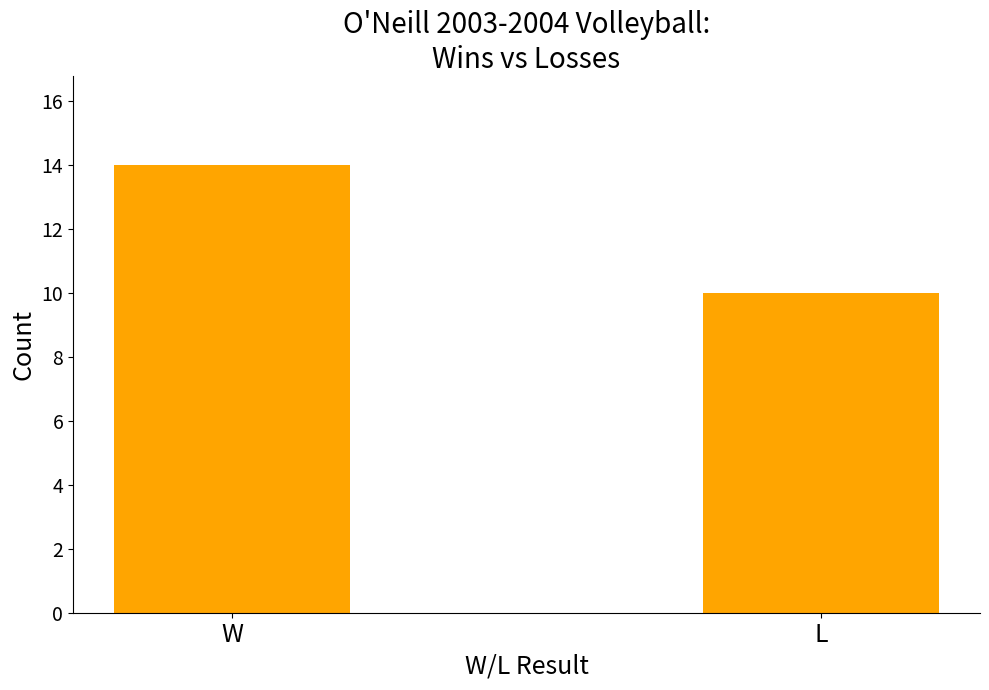

The chart shows a value of 7 at W. True or false?

False